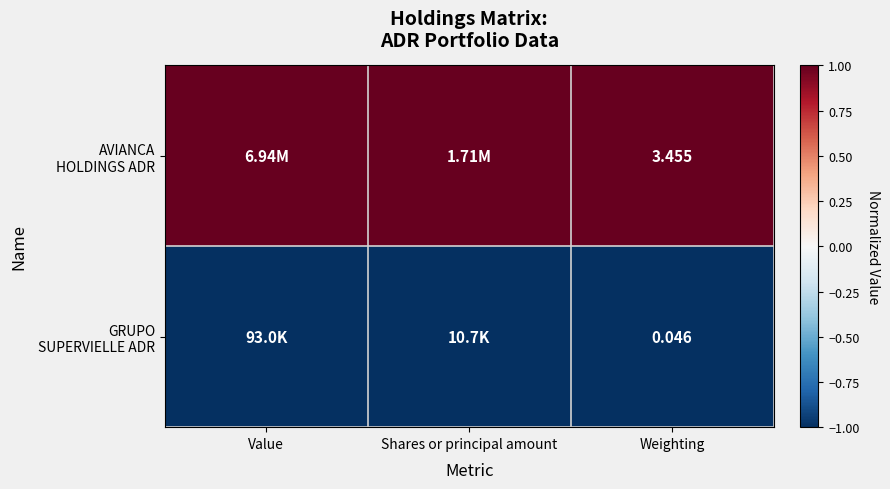

The value of GRUPO SUPERVIELLE ADR at Weighting is -1. True or false?

True